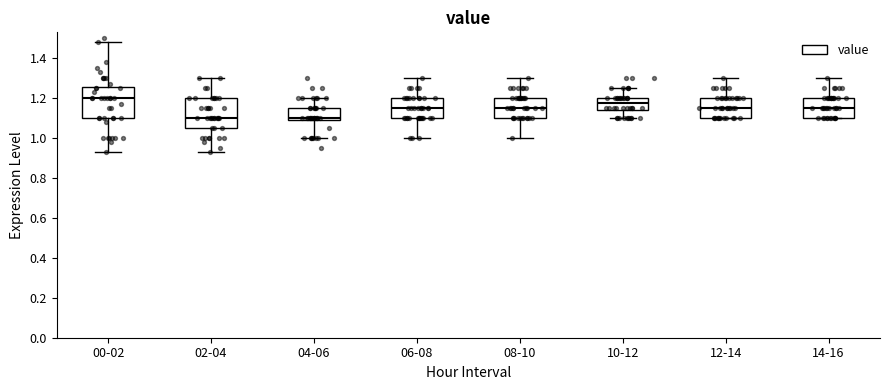

Where is the upper edge of the box for 04-06 on the y-axis? The values are not printed on the chart, so give them approximately, as read against the axis.

1.16